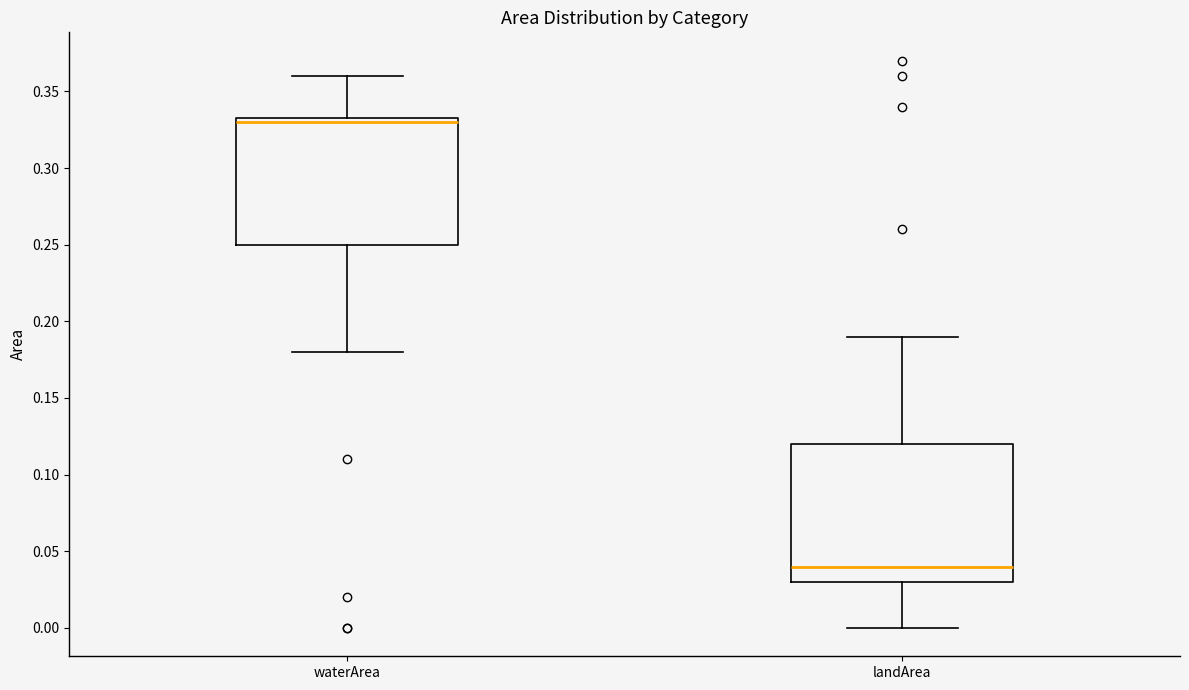

Where does the median line of the box for waterArea sit on the y-axis? The values are not printed on the chart, so give them approximately, as read against the axis.

0.330